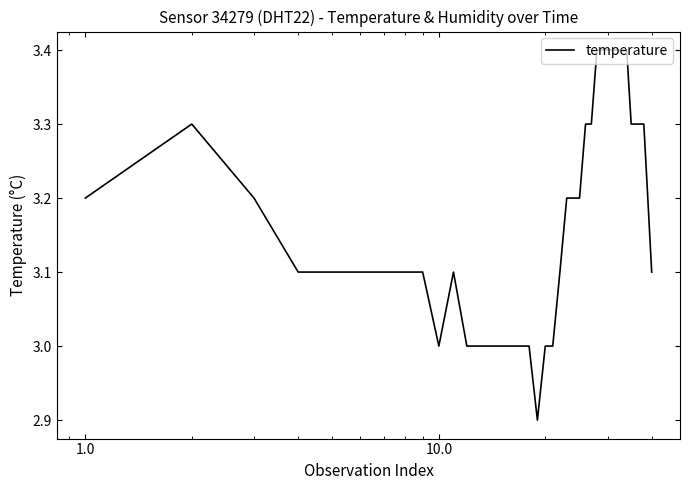

What is the difference between the maximum and minimum values?

0.5